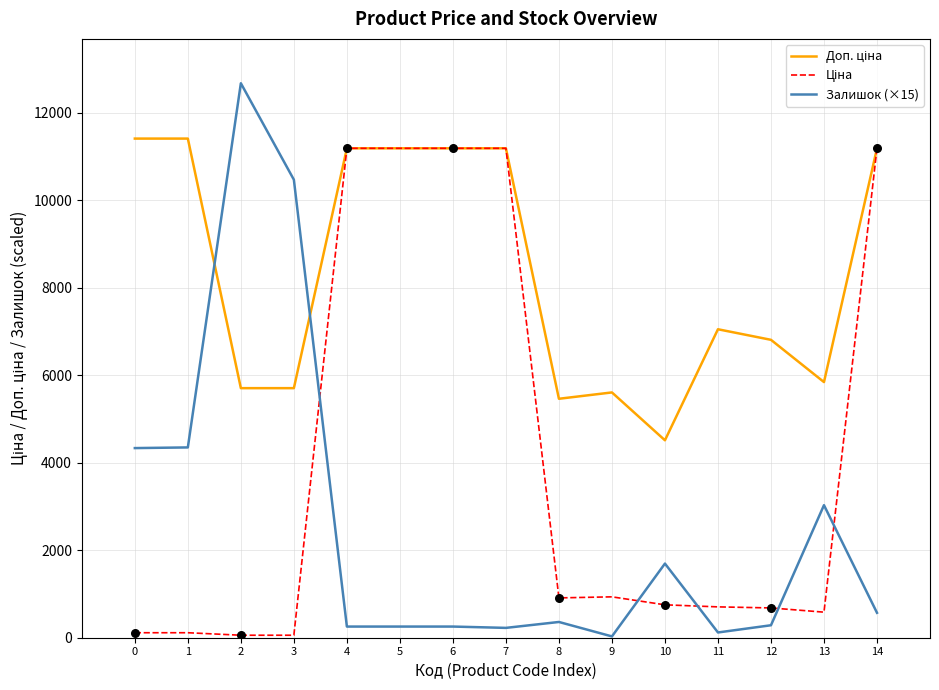

Which series has the widest spread of values?

Залишок (×15)